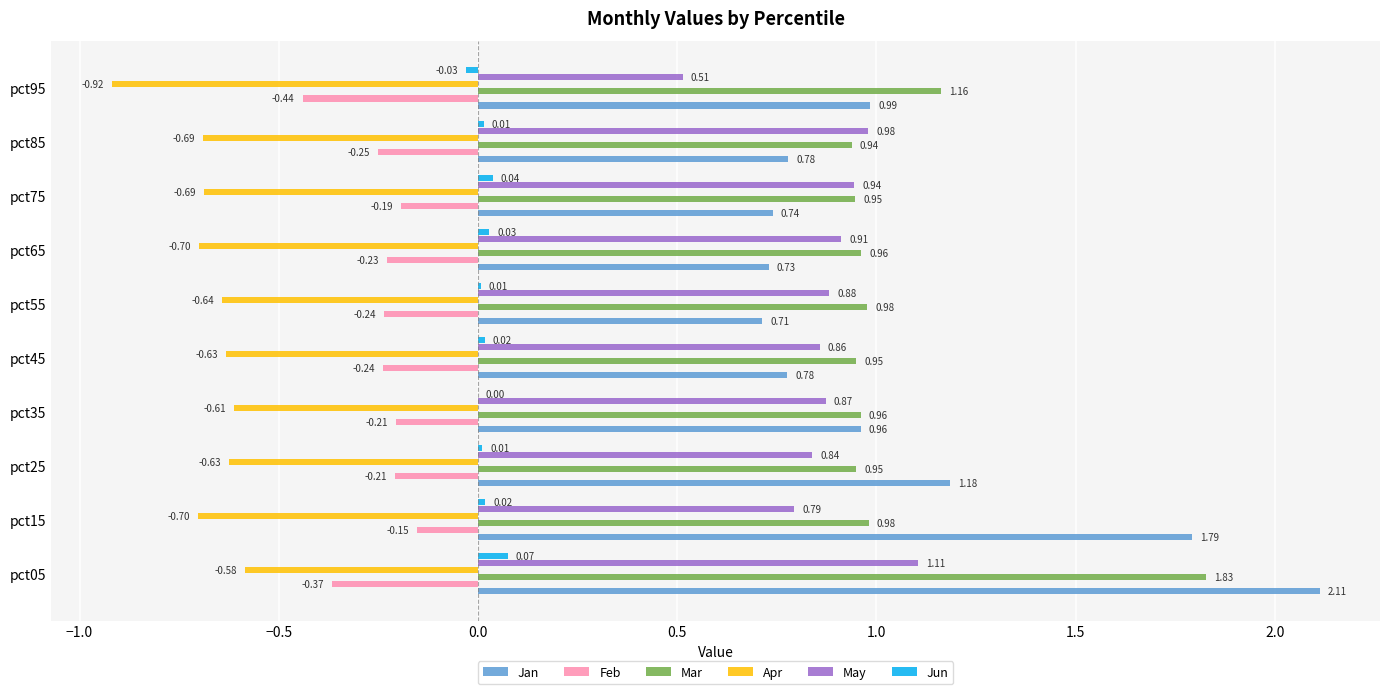

What is the sum of all Apr values?

-6.8